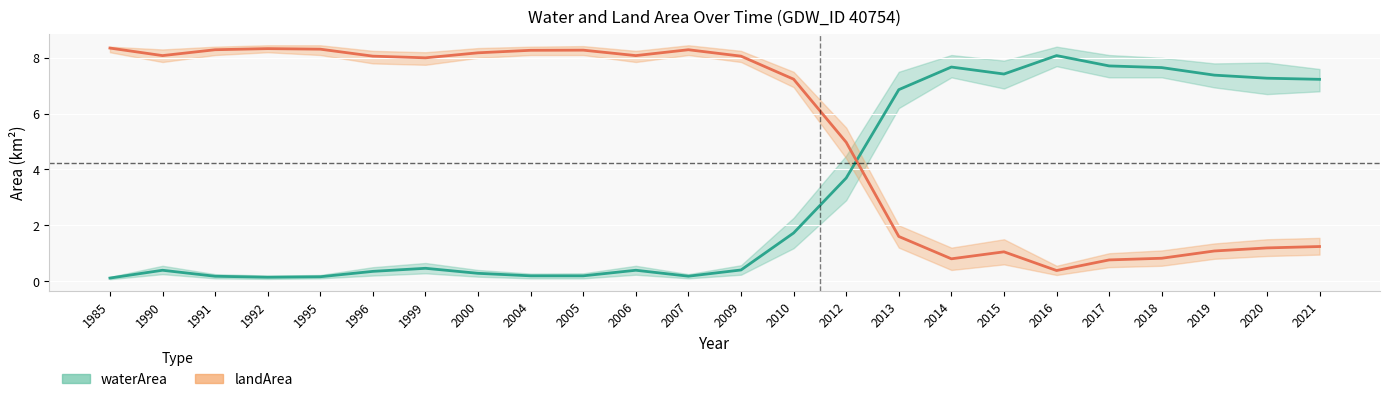

What are all the series names shown in the legend?

waterArea, landArea